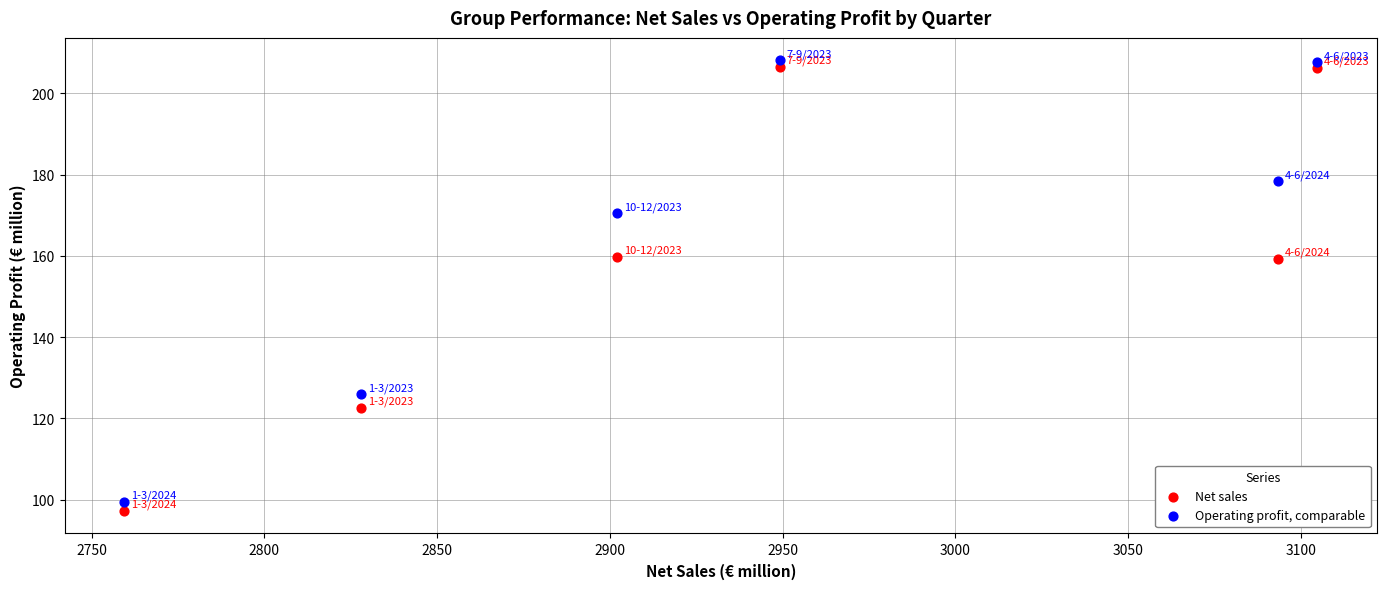

Which series reaches the maximum Y coordinate?

Operating profit, comparable